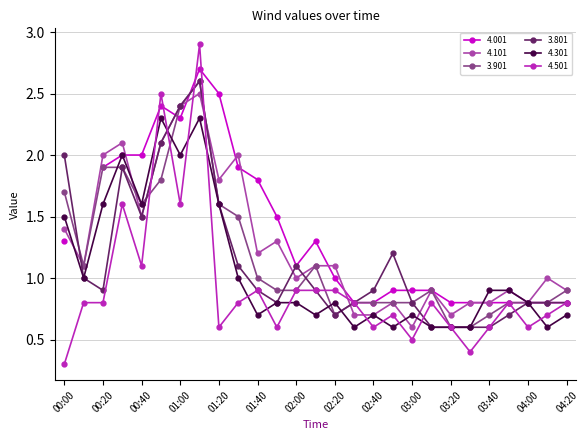

True or false: 4.501 has more than 2 interior local peaks.

True